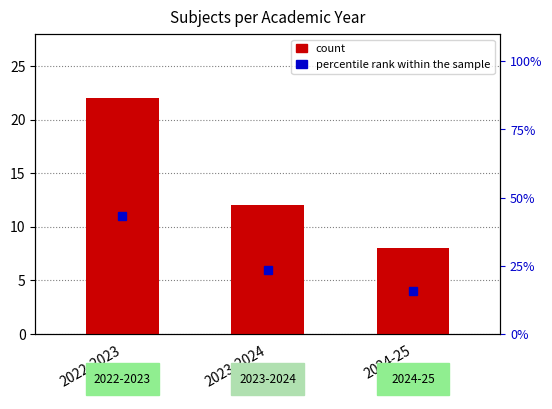

Where does the data first go above 12?

2022-2023